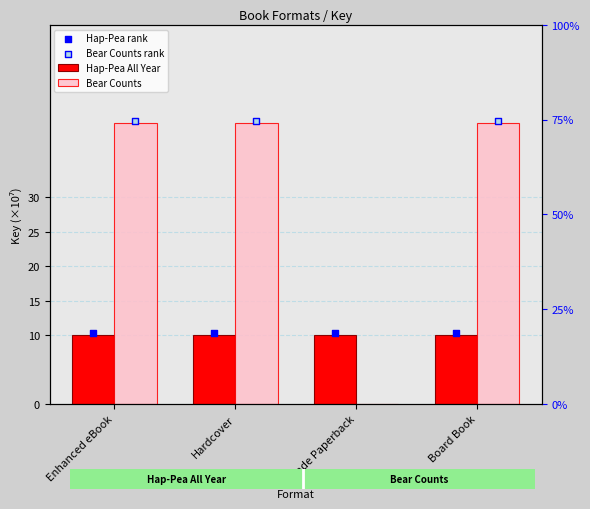

Which series reaches the maximum Y coordinate?

Bear Counts